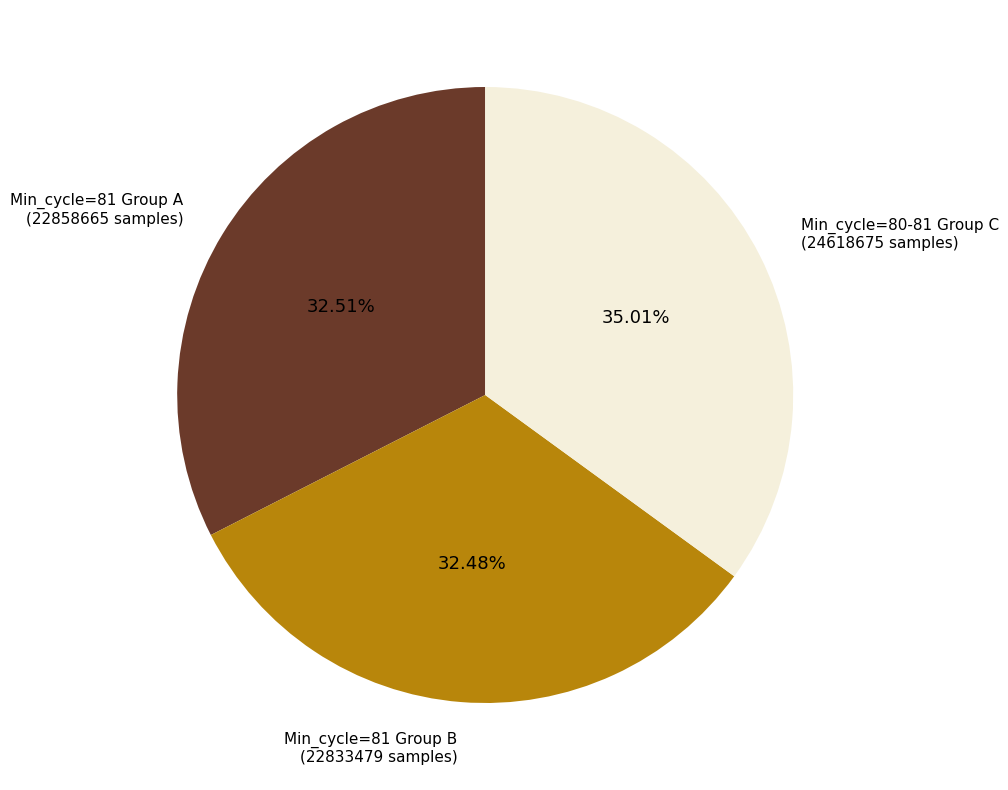

Is there any slice that represents more than half of the pie?

No